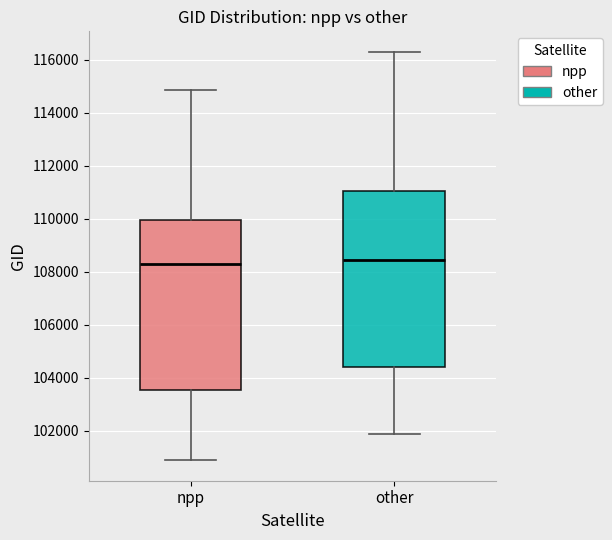

Where does the upper whisker of the box for npp end on the y-axis? The values are not printed on the chart, so give them approximately, as read against the axis.

114800